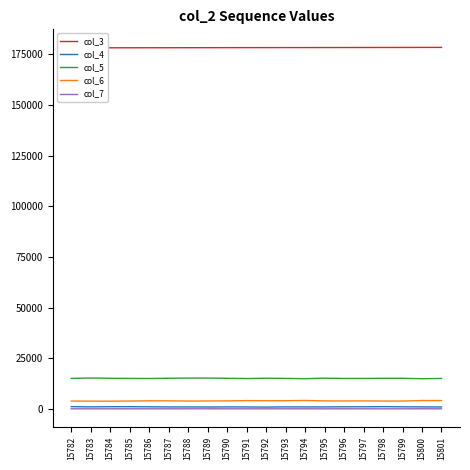

Rank the series by their maximum value, from lowest to highest.

col_7, col_4, col_6, col_5, col_3